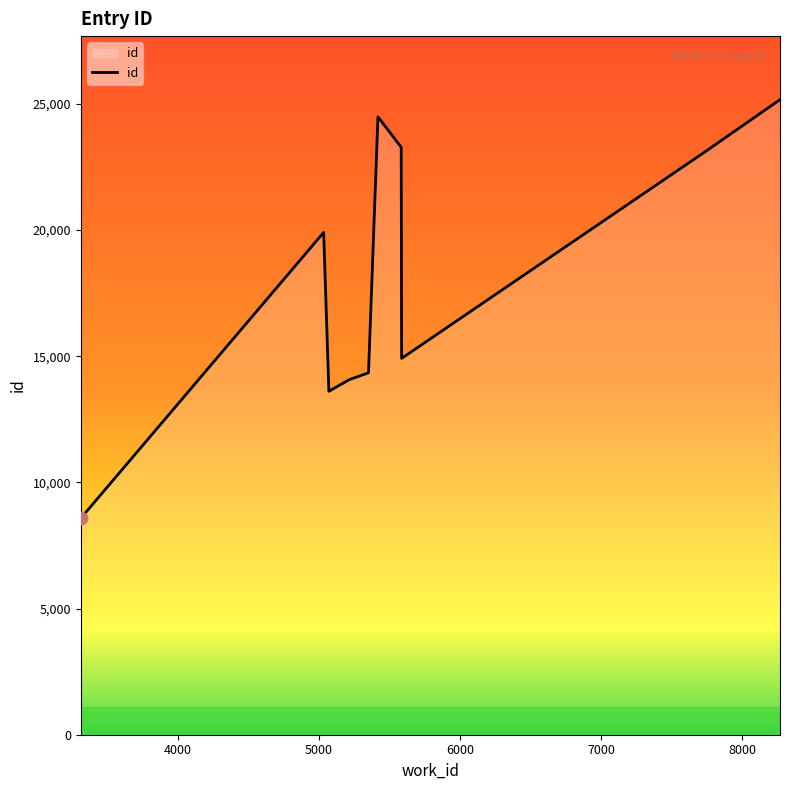

What is the smallest value displayed?

8576